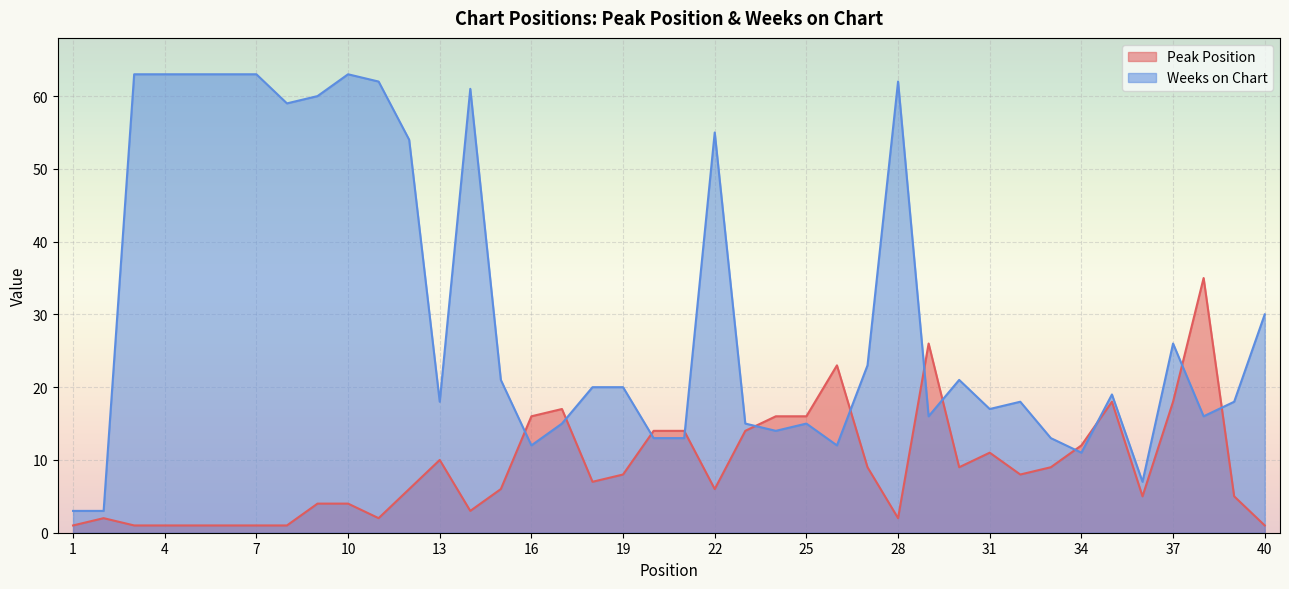

Reading left to right, list all the values displayed in this chart.

Peak Position: 1	2	1	1	1	1	1	1	4	4	2	6	10	3	6	16	17	7	8	14	14	6	14	16	16	23	9	2	26	9	11	8	9	12	18	5	18	35	5	1
Weeks on Chart: 3	3	63	63	63	63	63	59	60	63	62	54	18	61	21	12	15	20	20	13	13	55	15	14	15	12	23	62	16	21	17	18	13	11	19	7	26	16	18	30